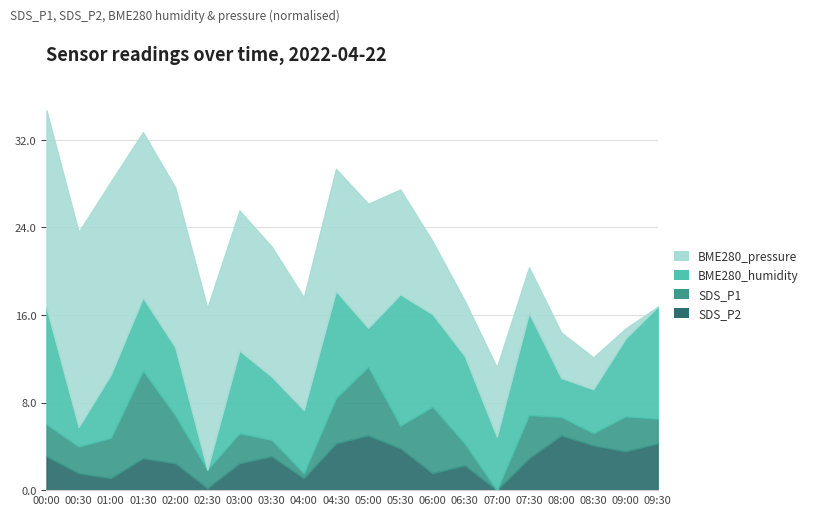

The value of SDS_P2 at 09:00 is 3.5. True or false?

True